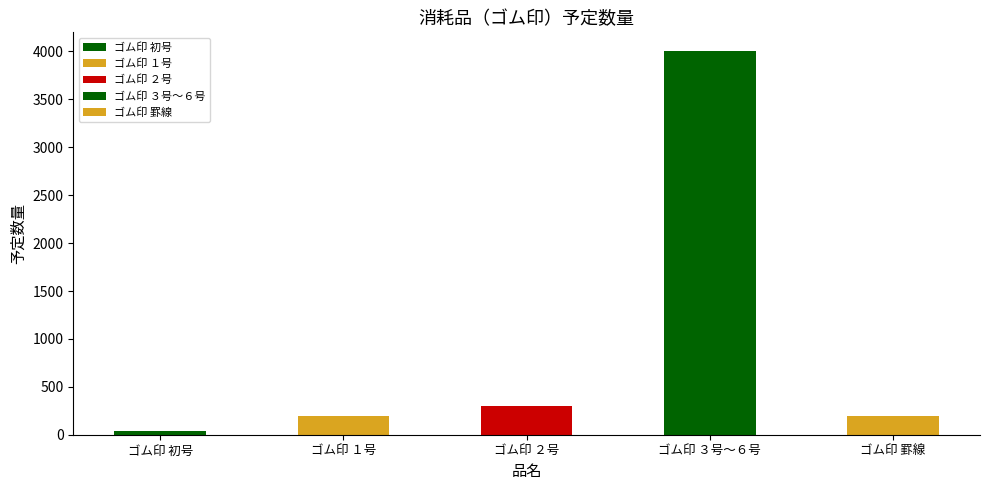

Where is the data nearest to the value 2020?

ゴム印 ２号